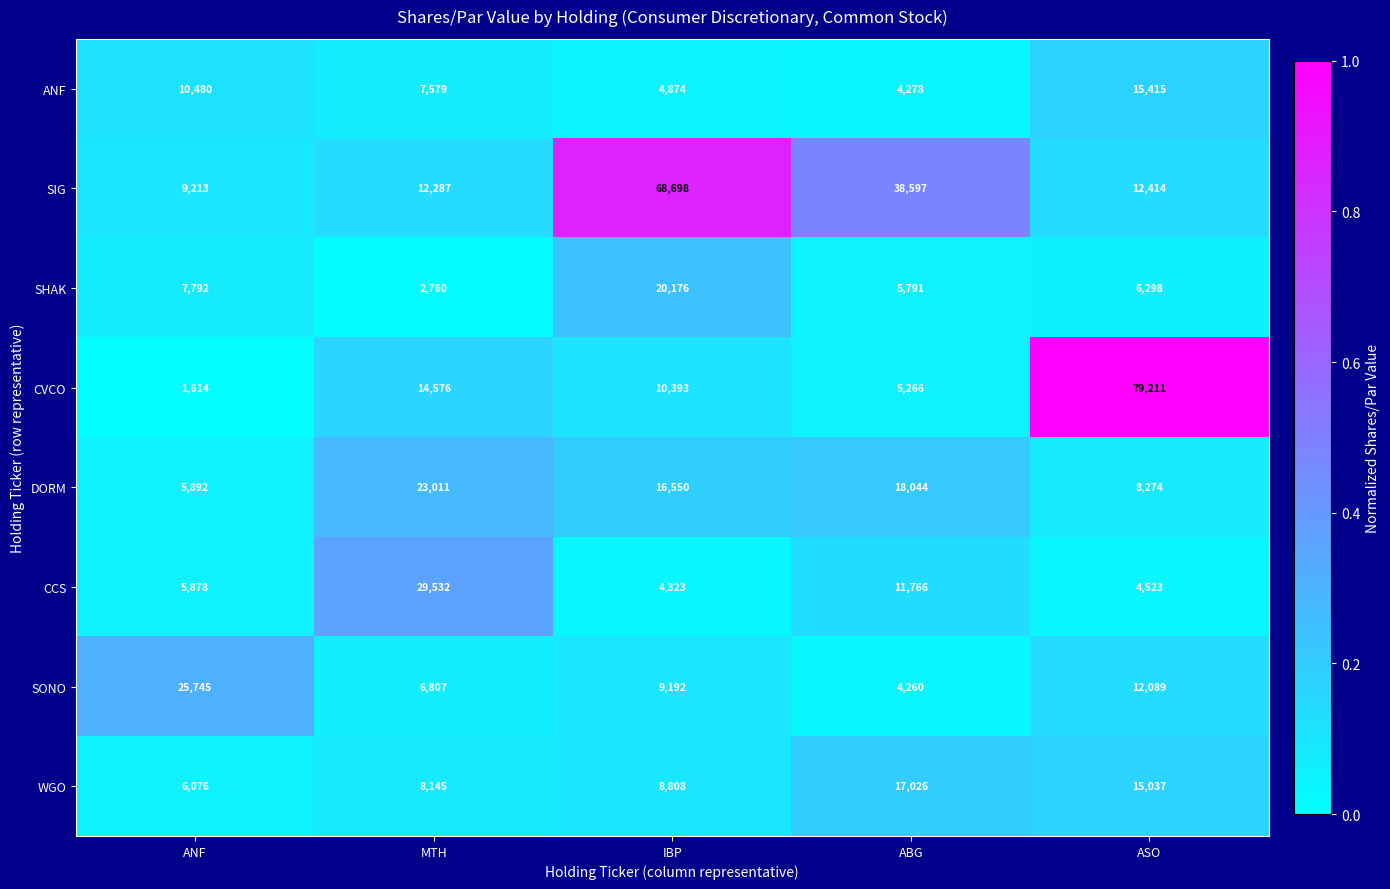

What is the total value across all series at MTH?

104697